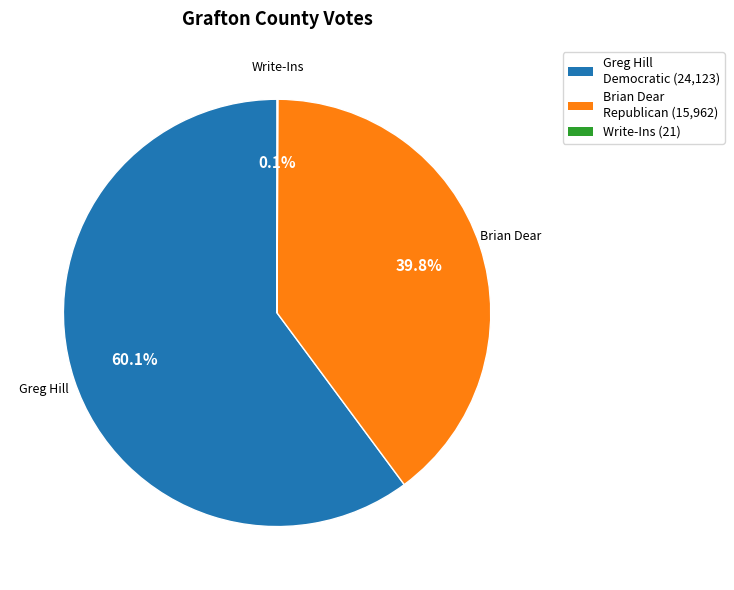

Which category has the biggest portion of the pie?

Greg Hill Democratic (24,123)